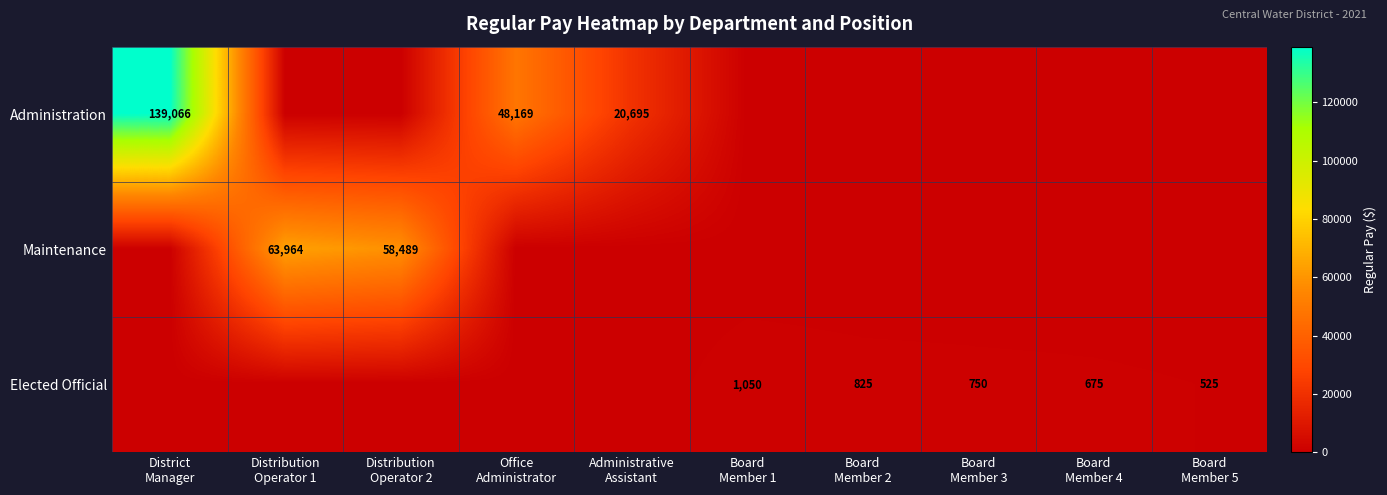

How many categories are shown in the chart?

10